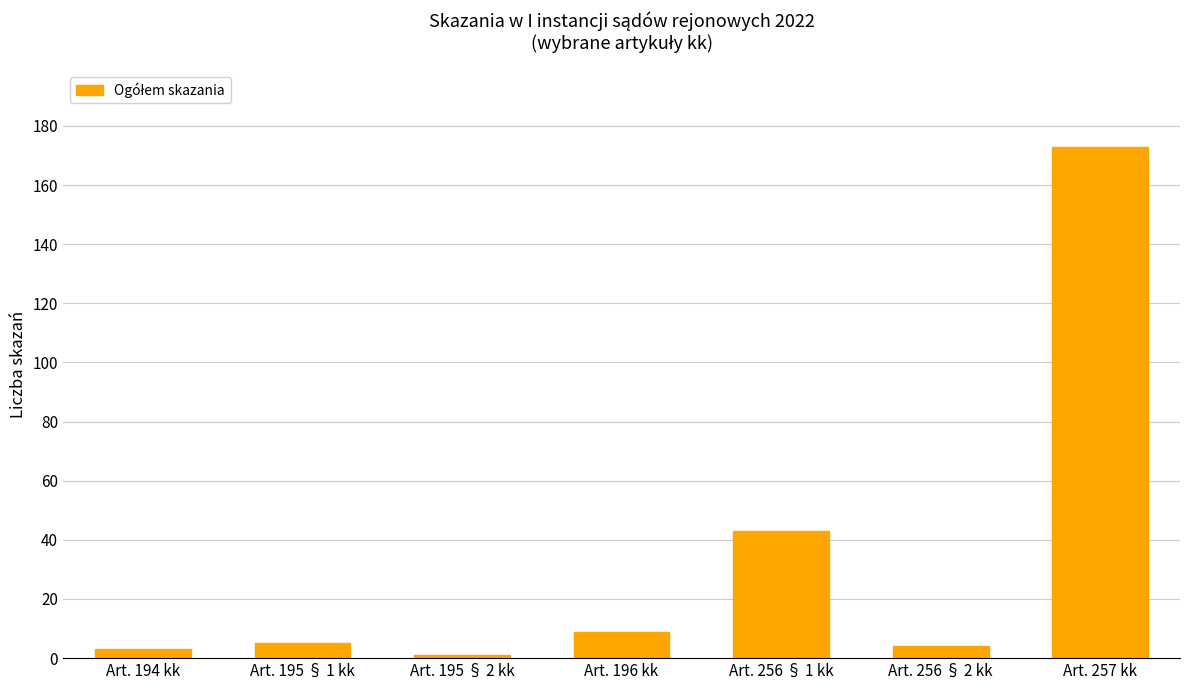

What is the maximum value shown in the chart?

173